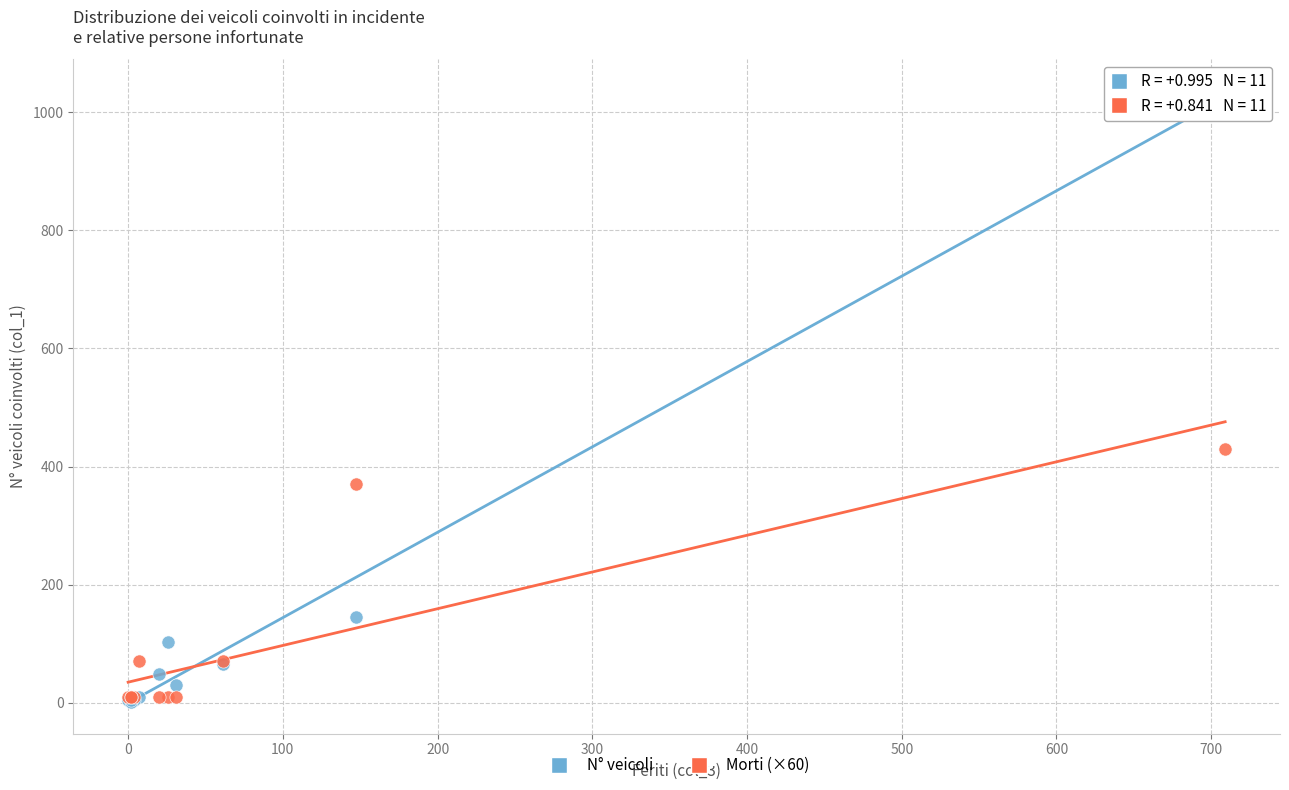

Across all series, what Y value is closest to 520?

430